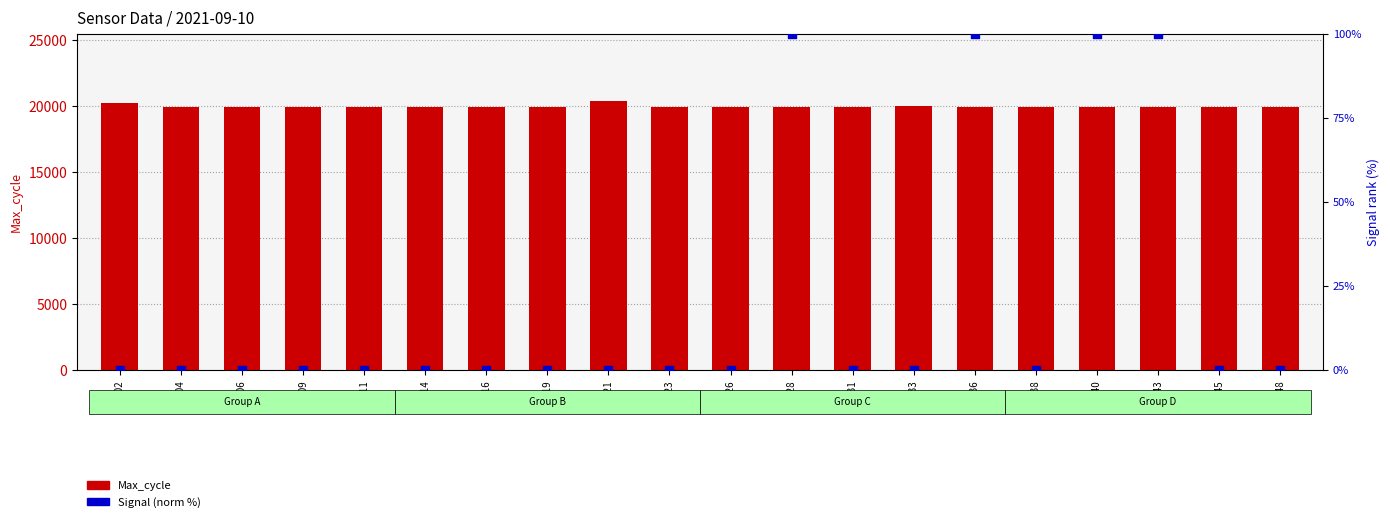

Is the value of Signal (normalized %) at 00:23 greater than the value of Max_cycle at 00:06?

No